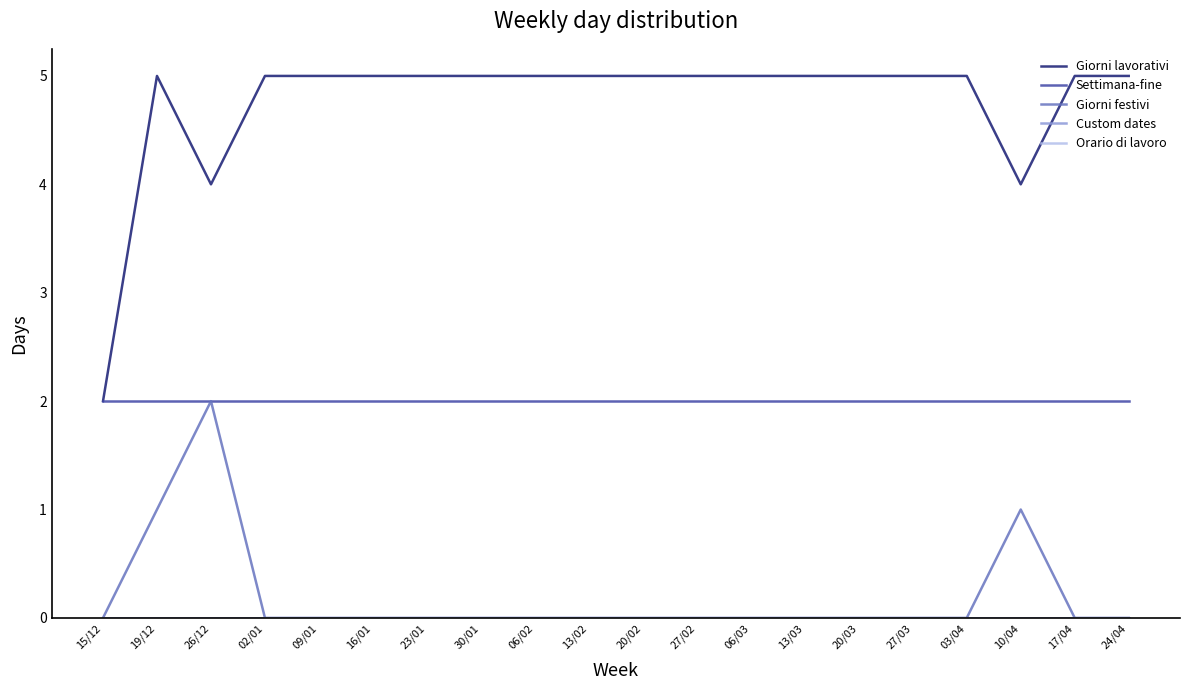

Is the value of Settimana-fine at 23/01 greater than the value of Giorni festivi at 26/12?

No